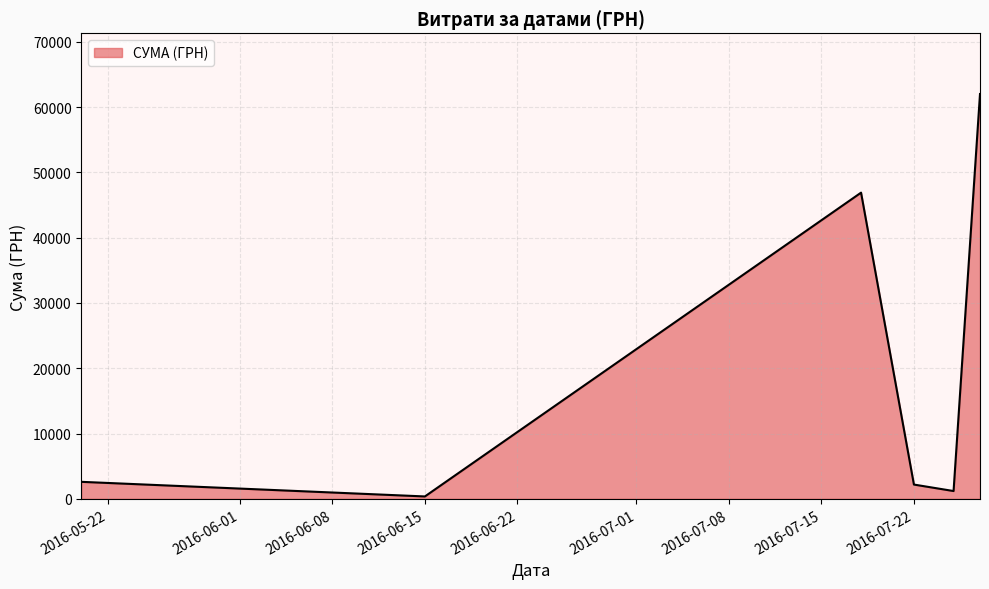

What is the difference between the maximum and minimum values?

61644.8